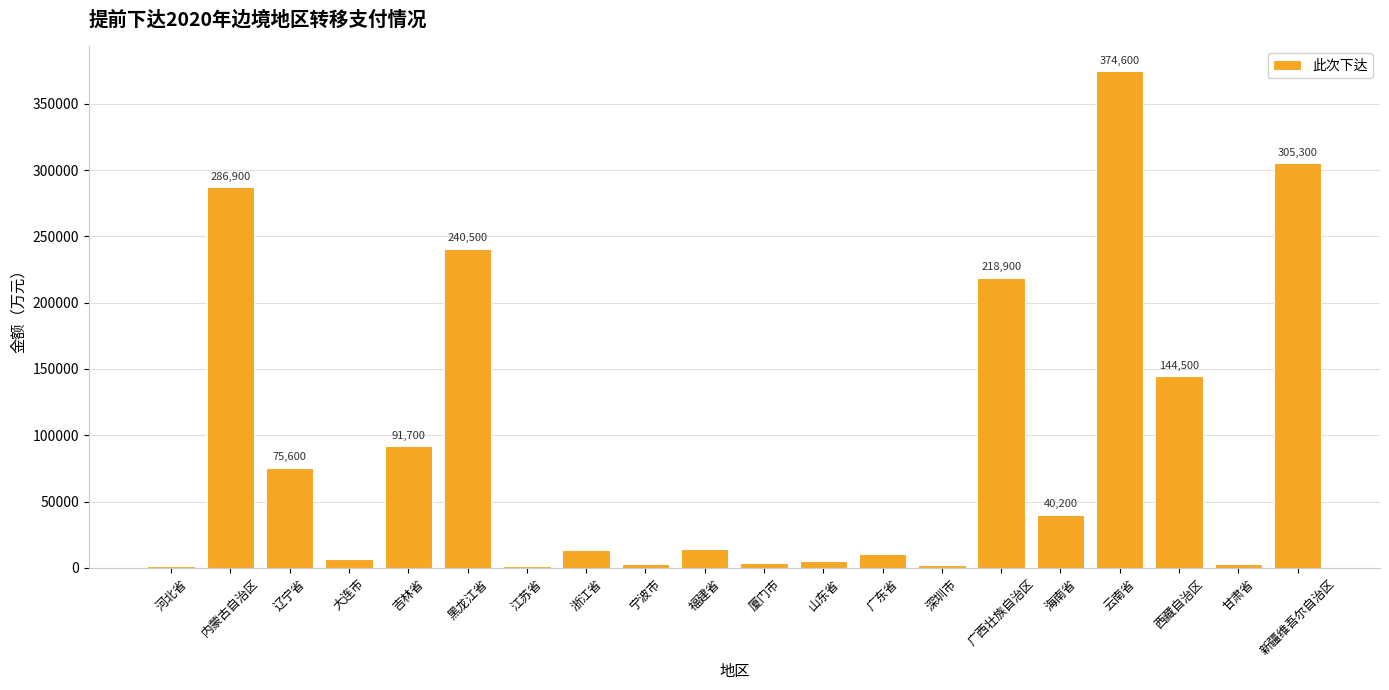

The value at 新疆维吾尔自治区 is 509028. True or false?

False